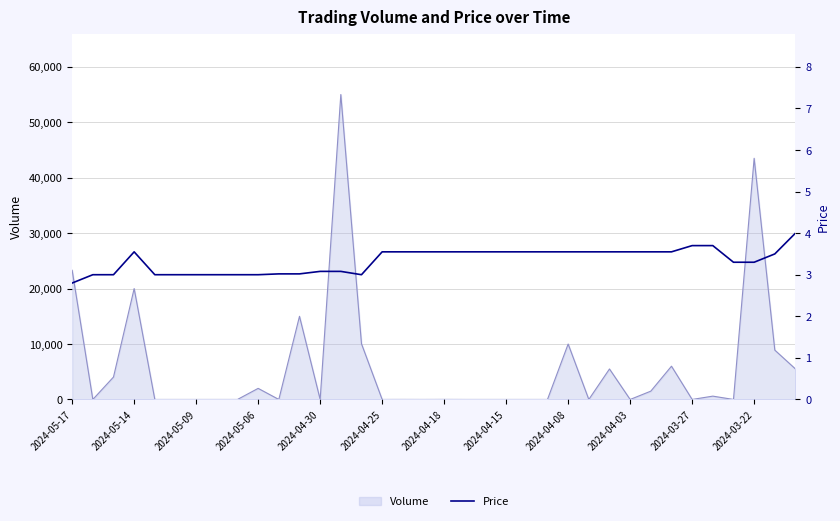

What is the highest value of the Volume series?

55000